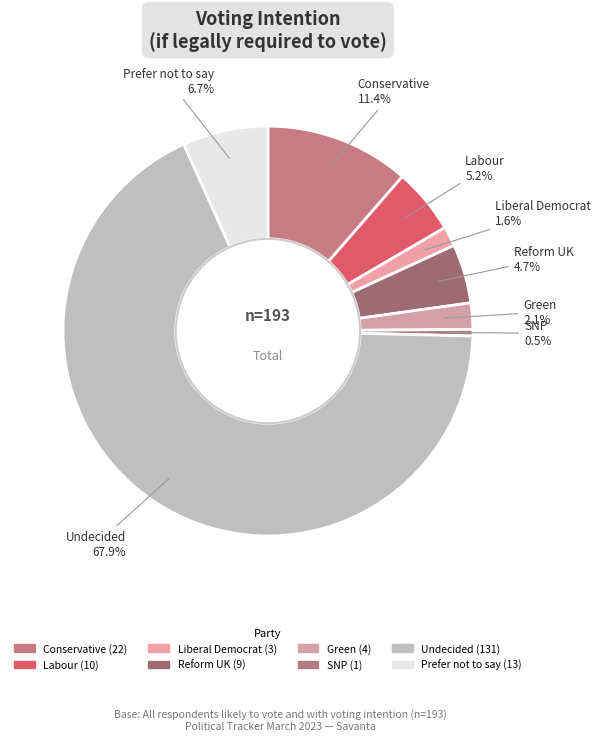

How many slices are in this pie chart?

8